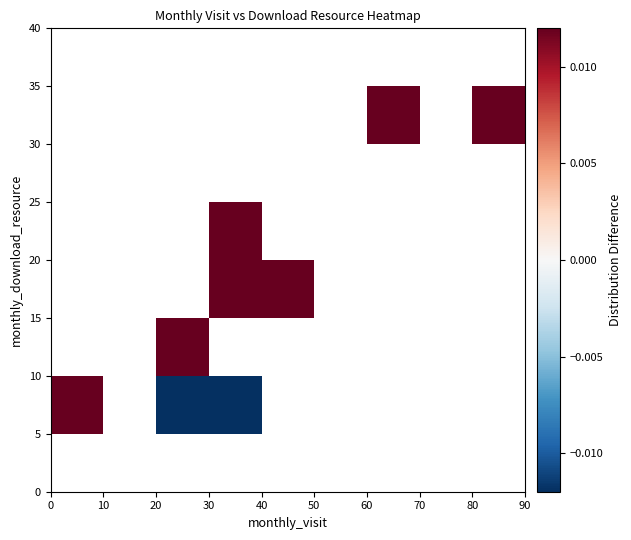

Count the number of categories in the chart.

9